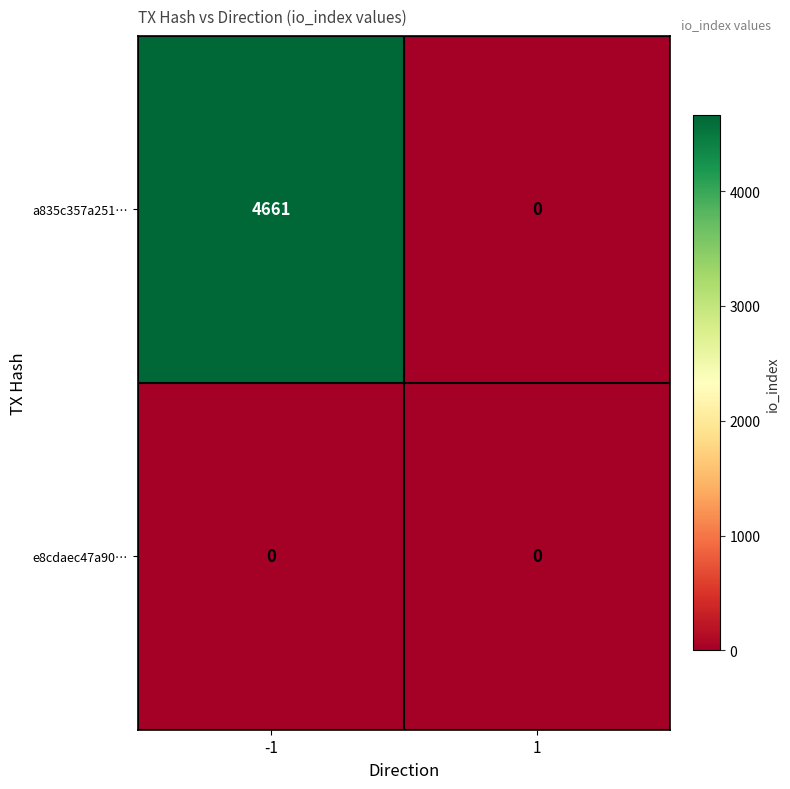

At how many categories does at least one series exceed 4118?

1